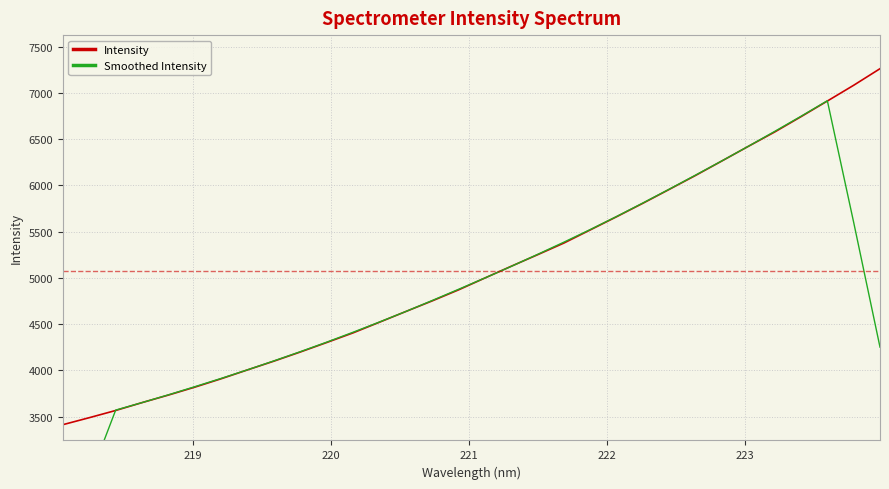

What is the average value of the Intensity series?

5075.2